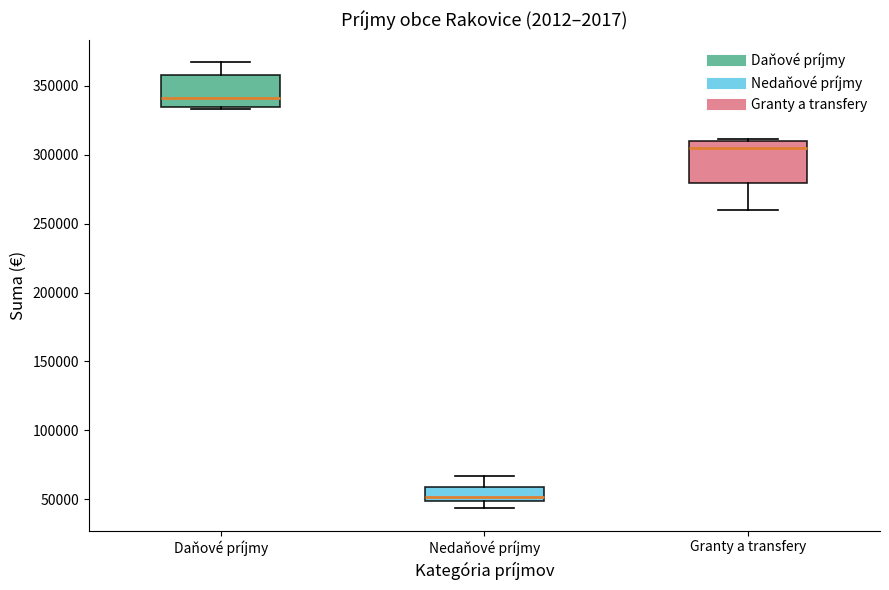

Reading left to right, read every box against the y-axis: the position of its median line, the range the box covers, and the ends of its whiskers. The values are not printed on the chart, so give them approximately, as read against the axis.

Daňové príjmy: median 340000, box 335000 to 360000, whiskers 335000 to 365000
Nedaňové príjmy: median 50000 (just above the box's lower edge), box 50000 to 60000, whiskers 45000 to 65000
Granty a transfery: median 305000, box 280000 to 310000, whiskers 260000 to 310000 (just above the box's upper edge)